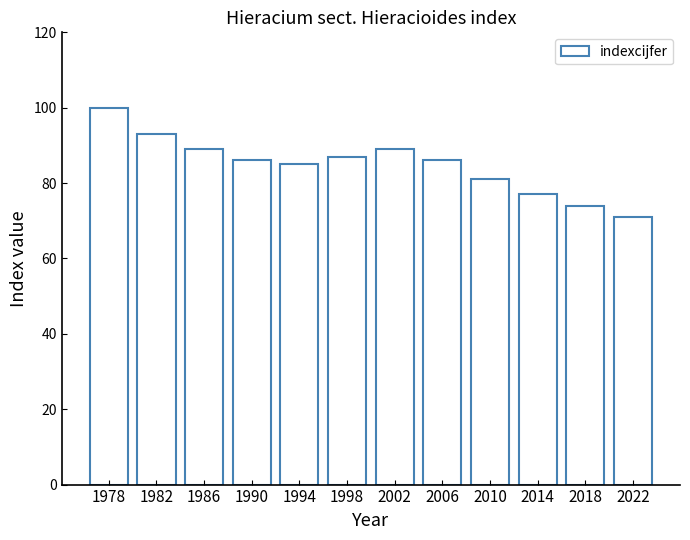

What value does the data have at 2006?

86